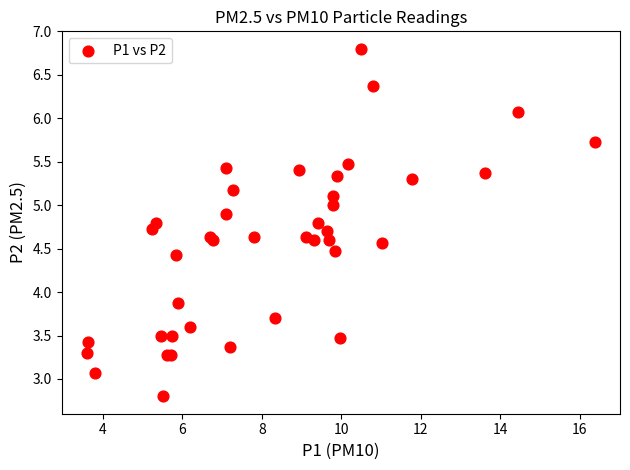

What Y value in the scatter plot is closest to 4?

3.9